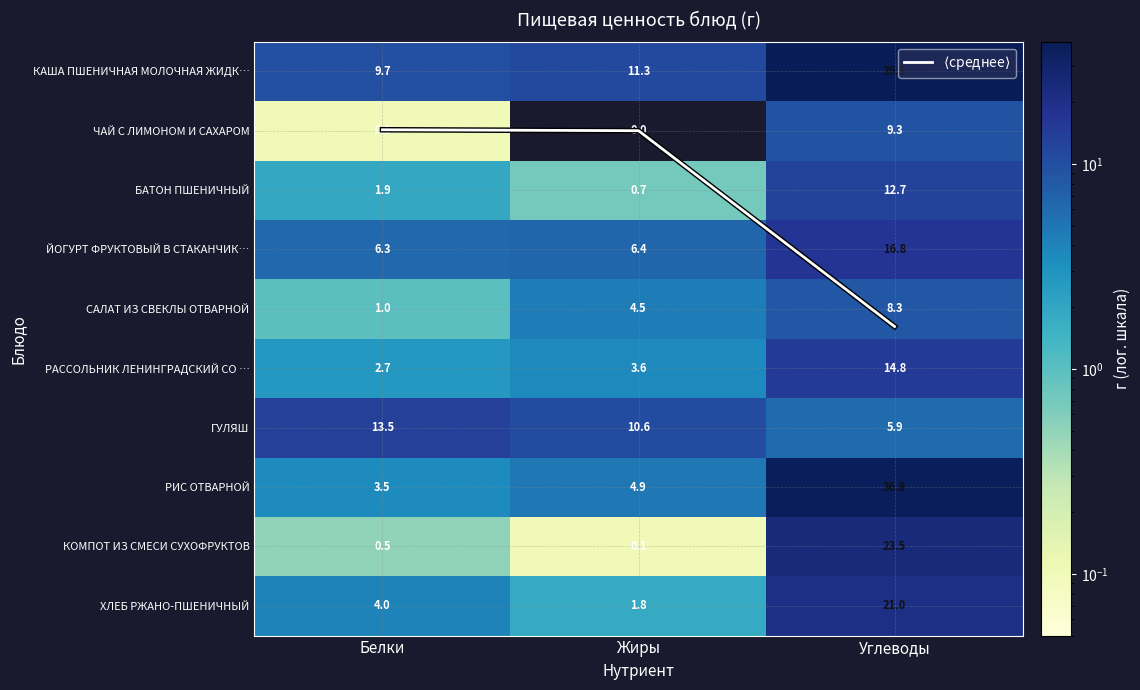

Which category has the highest value across all series?

Углеводы